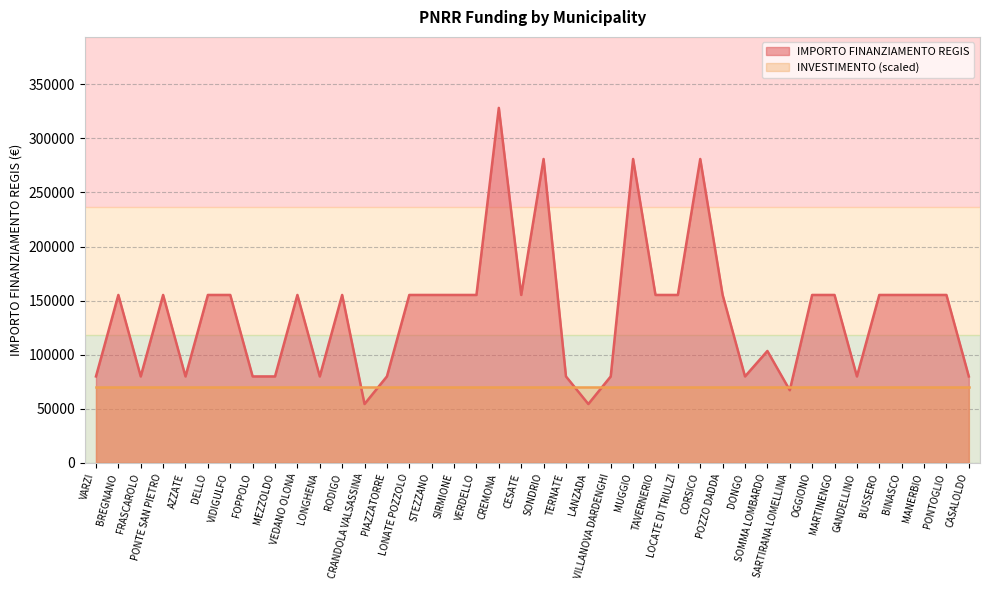

How many points are higher than both their immediate neighbors (excluding endpoints)?

9